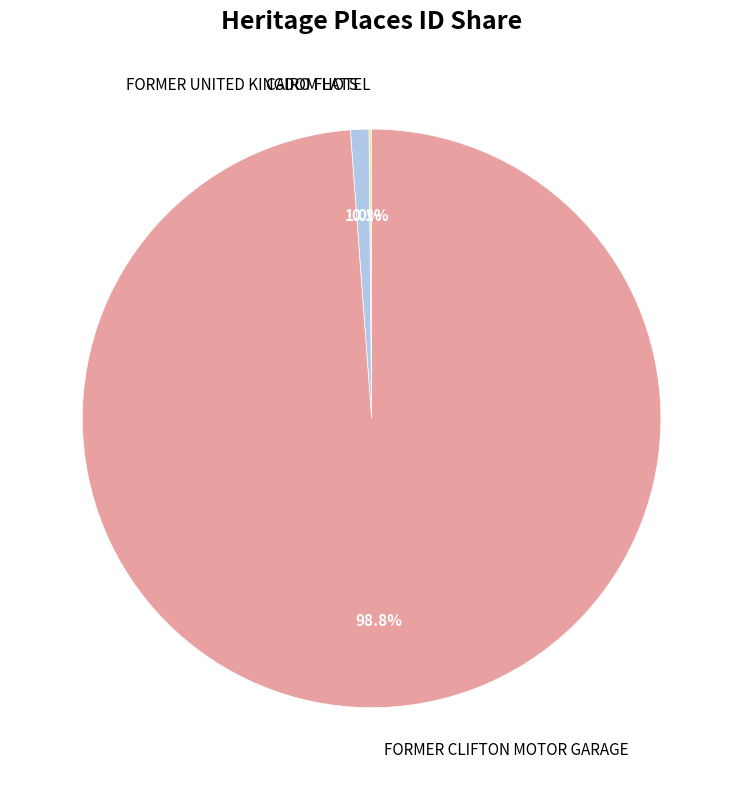

Which category accounts for the majority?

FORMER CLIFTON MOTOR GARAGE